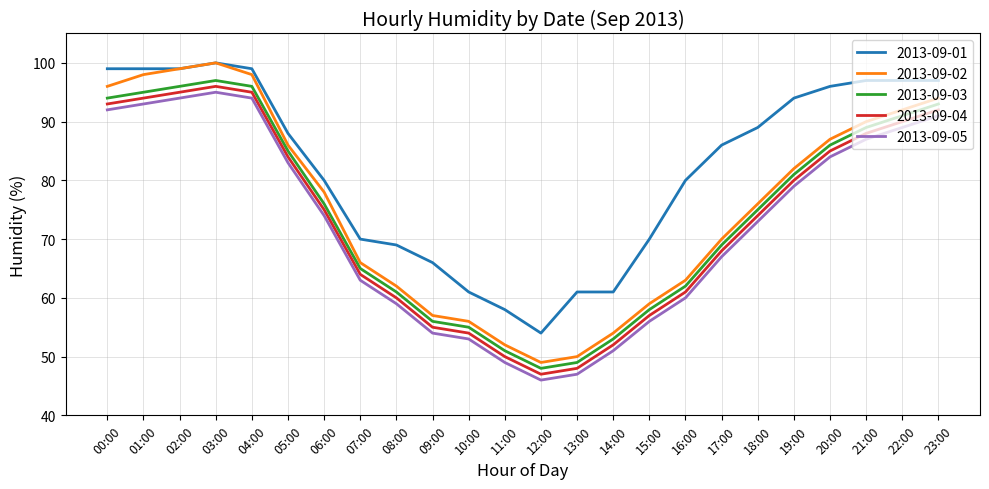

True or false: 2013-09-05 and 2013-09-04 intersect in this chart.

False